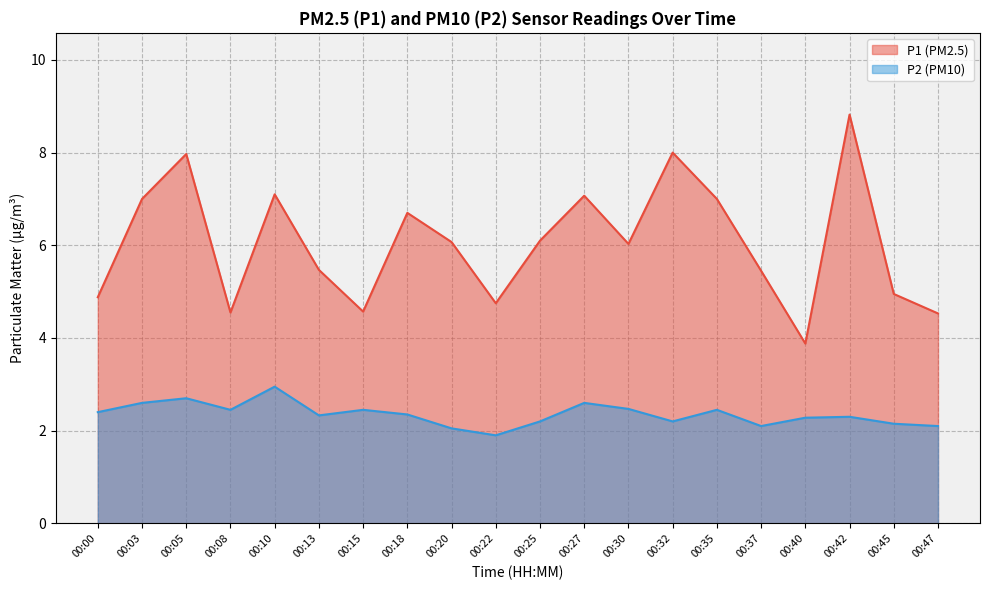

True or false: P2 and P1 cross at least once.

False